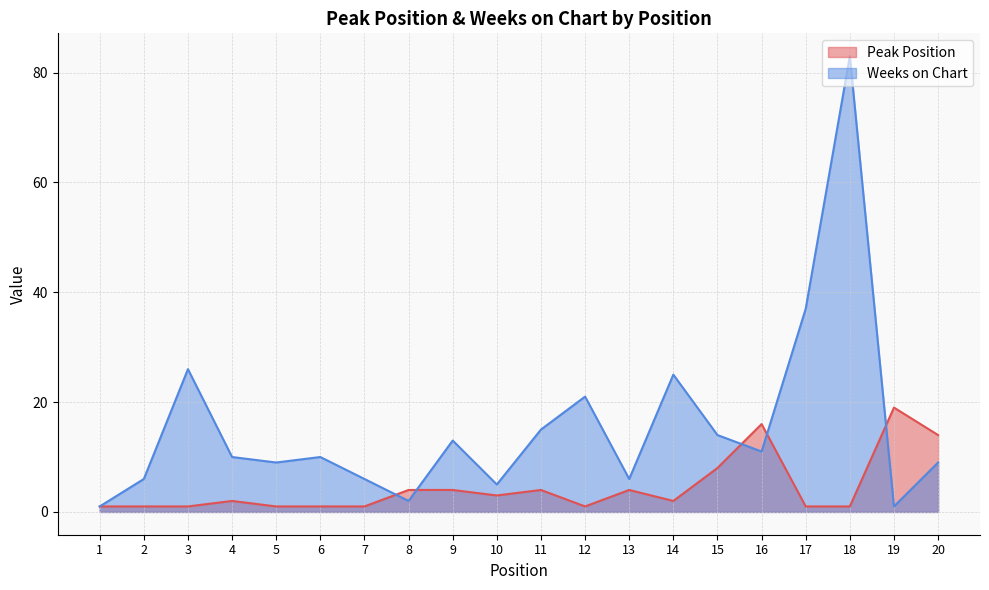

At which category does the chart reach its peak across all series?

18